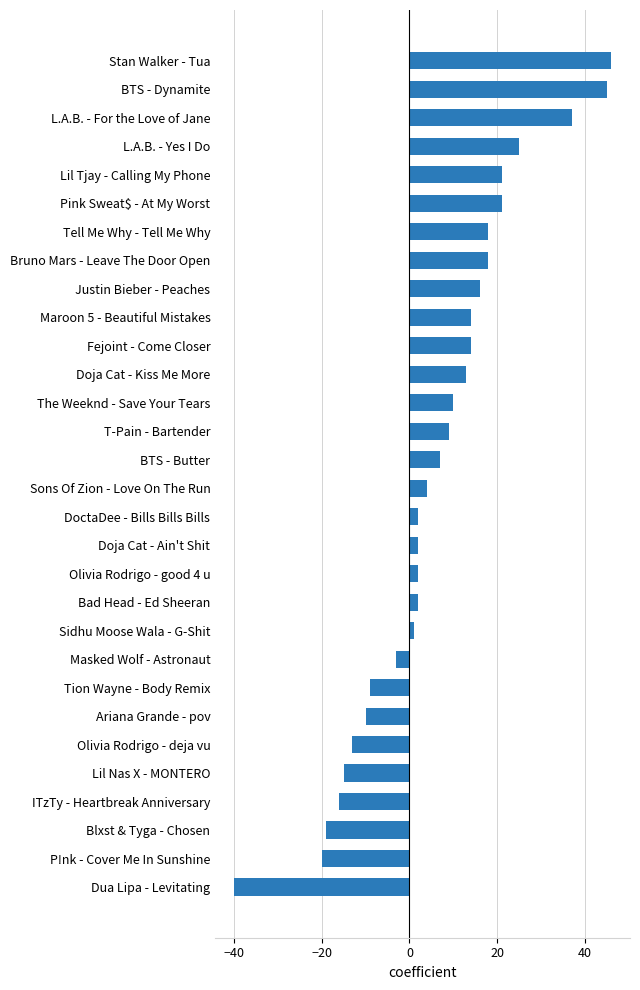

The value at Justin Bieber - Peaches is 16. True or false?

True